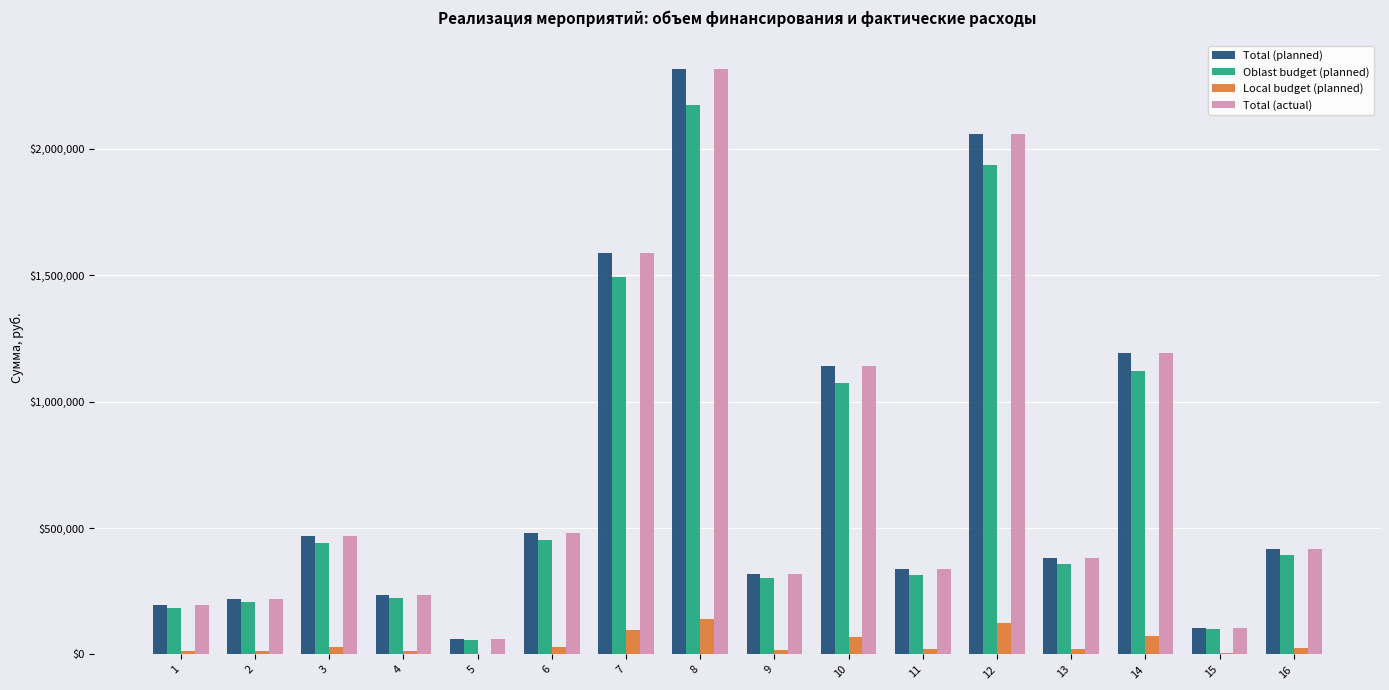

What is the total value across all series at 3?

1404000.0